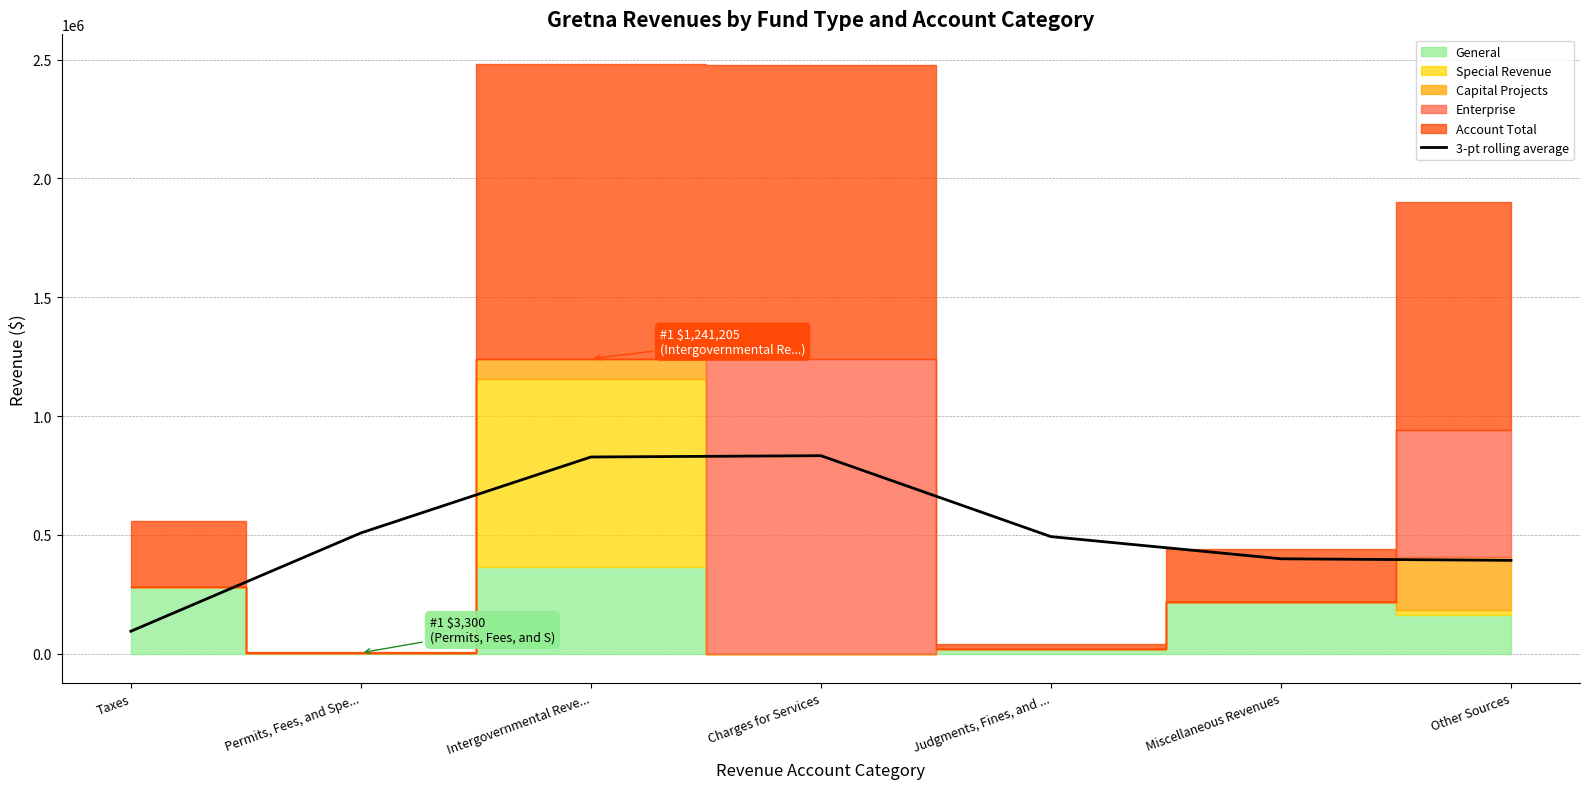

Rank the categories by 3-pt rolling average value from lowest to highest.

Taxes, Other Sources, Miscellaneous Revenues, Judgments, Fines, and ..., Permits, Fees, and Spe..., Intergovernmental Reve..., Charges for Services